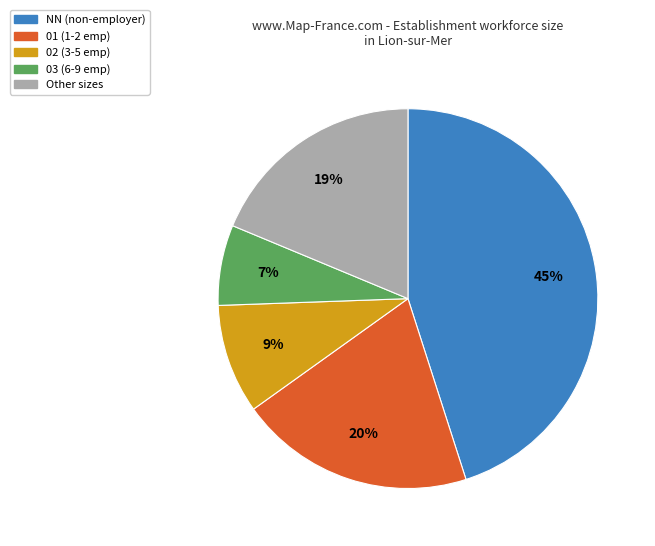

To the nearest percent, what is the difference between the largest and smallest slice percentages?

38%